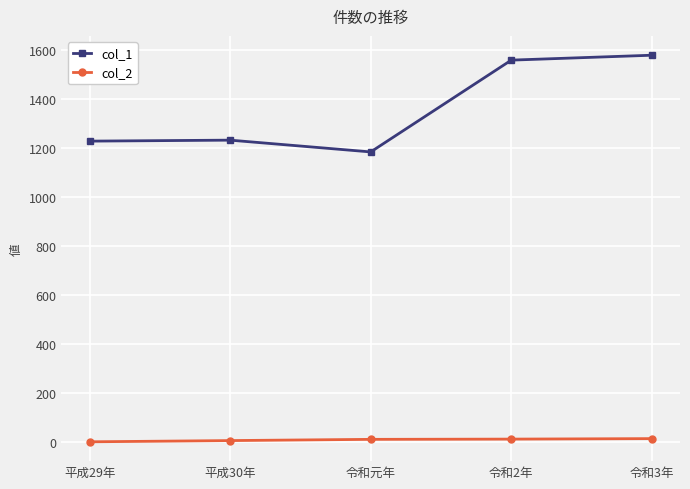

What is the difference between the second highest and minimum values in the col_1 series?

374